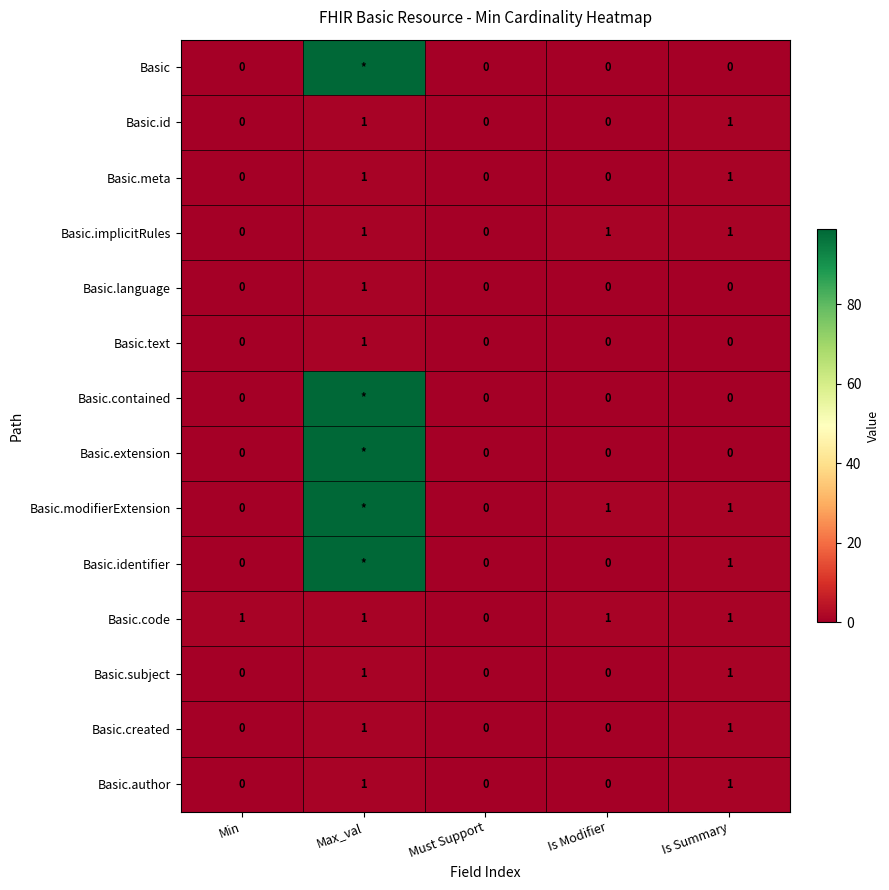

Count the Basic.text values in the range 0 to 1.

5